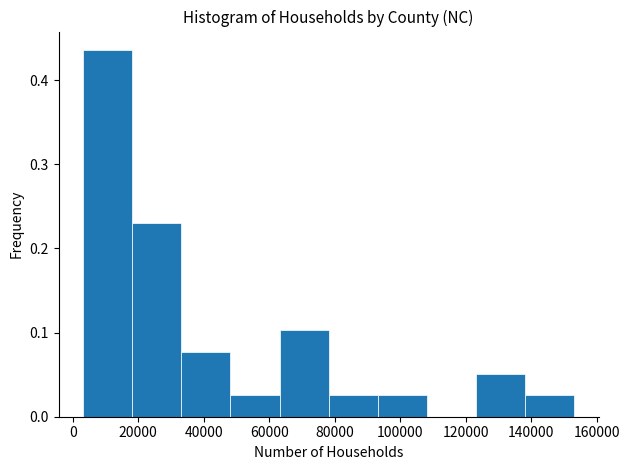

Over which range of the x-axis is the bar tallest?

4000 to 18000